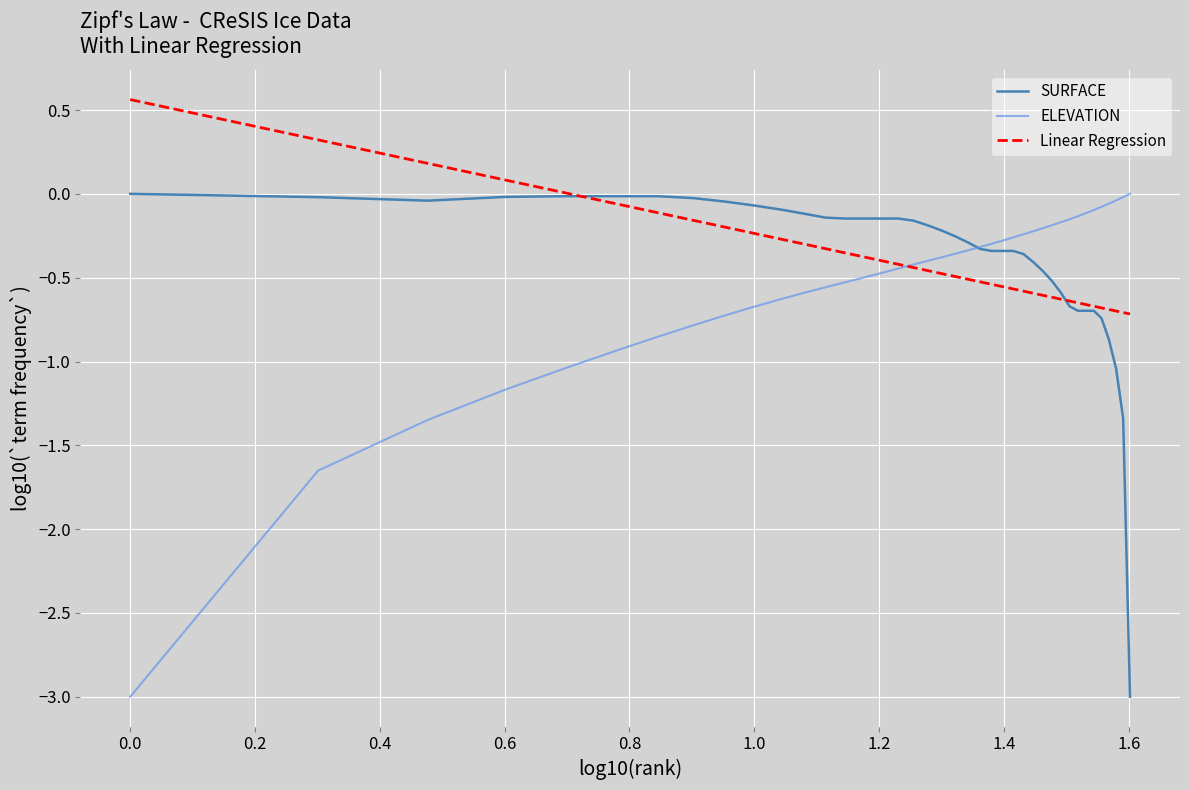

Which series has the widest spread of values?

SURFACE